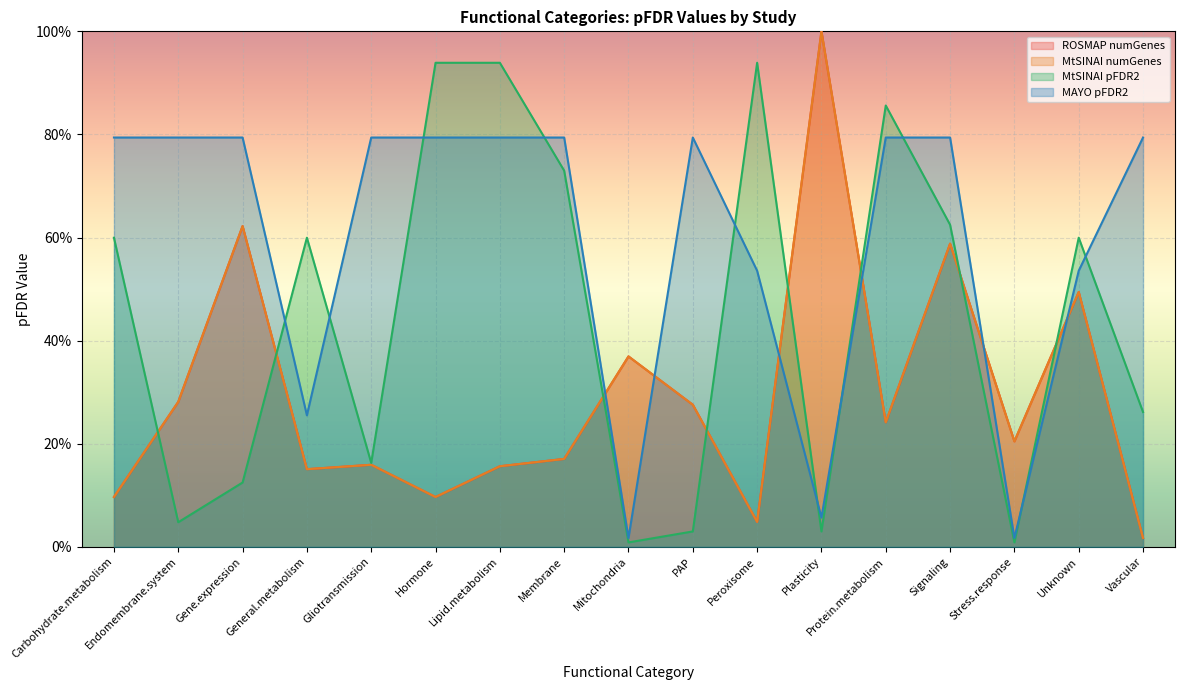

Which series has the largest total across all categories?

MAYO pFDR2